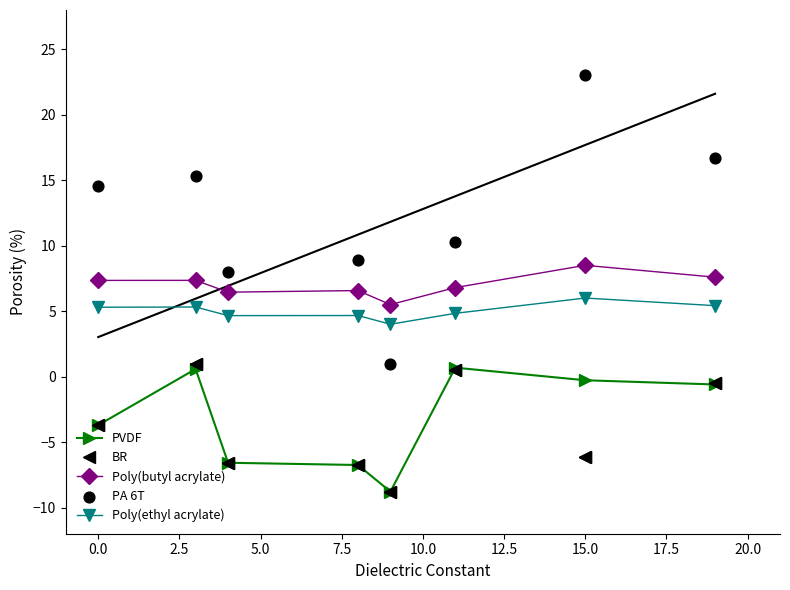

What is the maximum value for Poly(butyl acrylate)?

8.5